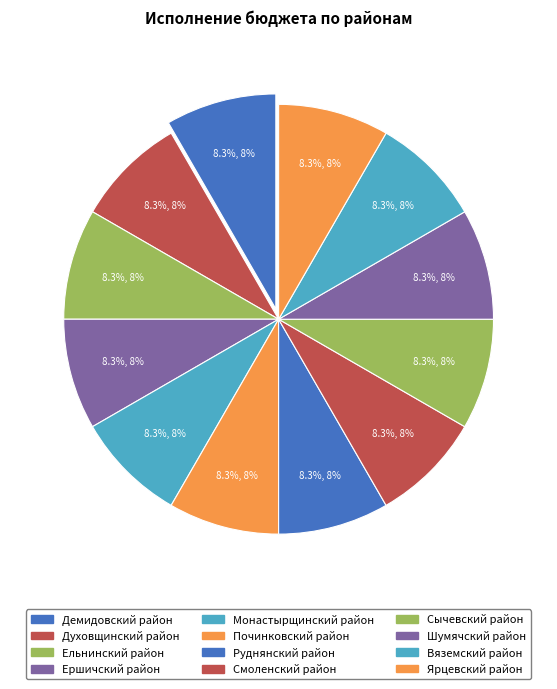

The Ярцевский район slice represents 14% of the pie. True or false?

False